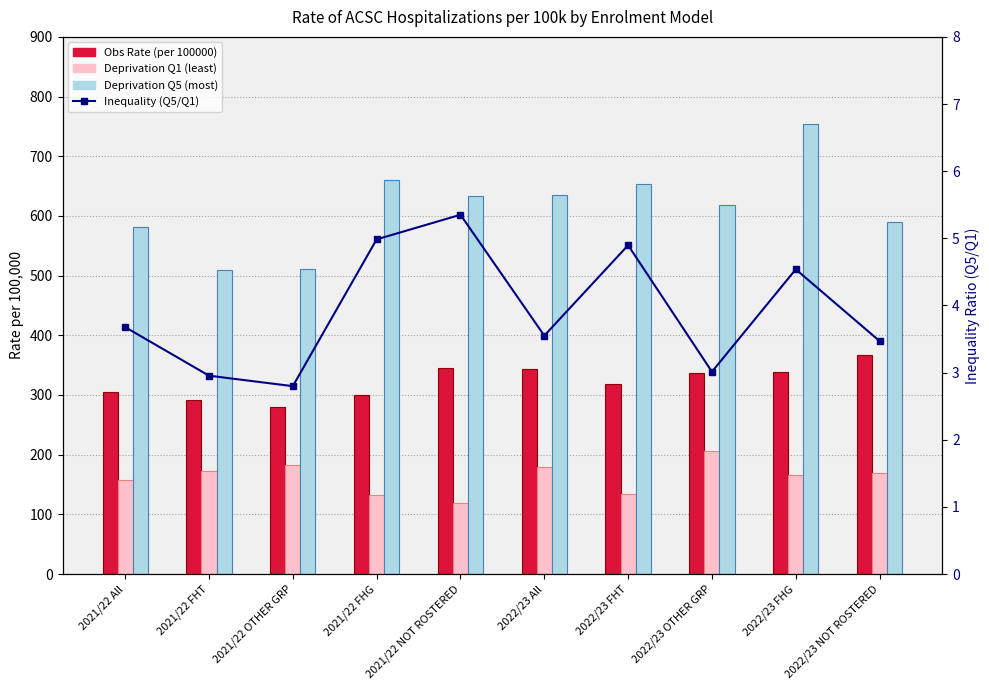

The value of Deprivation Q5 (most) at 2022/23 All is 635.8. True or false?

True